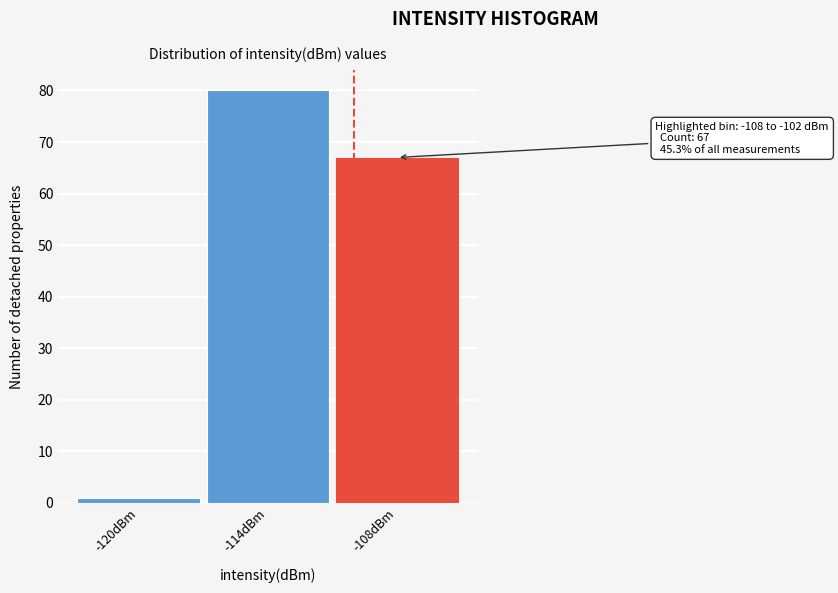

Reading left to right, transcribe all the data shown in this chart.

1	80	67